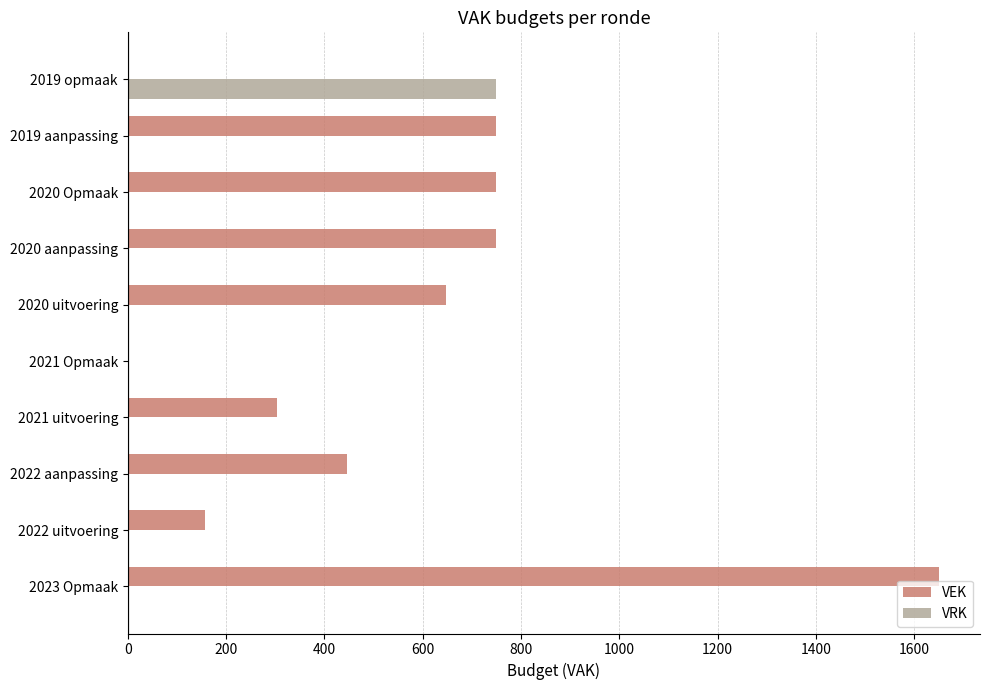

Is it true that VRK equals -289 at 2023 Opmaak?

False